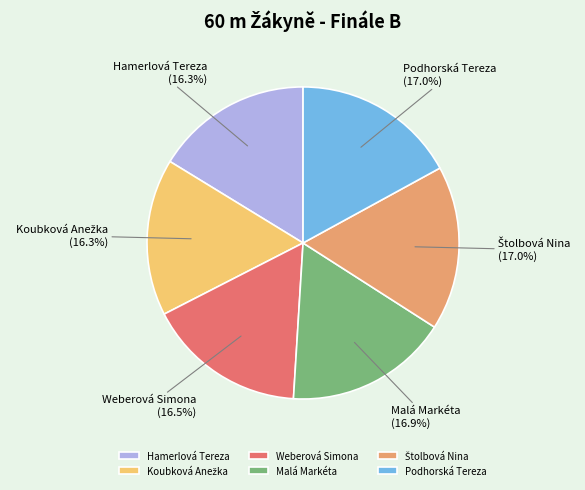

To the nearest percent, what is the average slice percentage?

17%